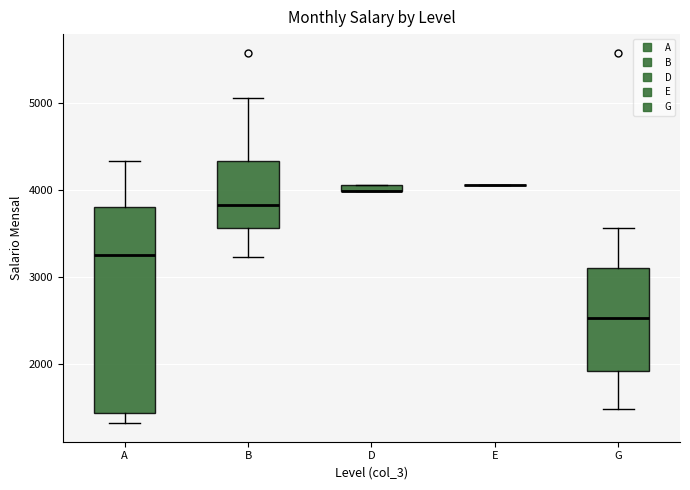

Comparing the boxes themselves (not the whiskers), which one is the tallest?

A